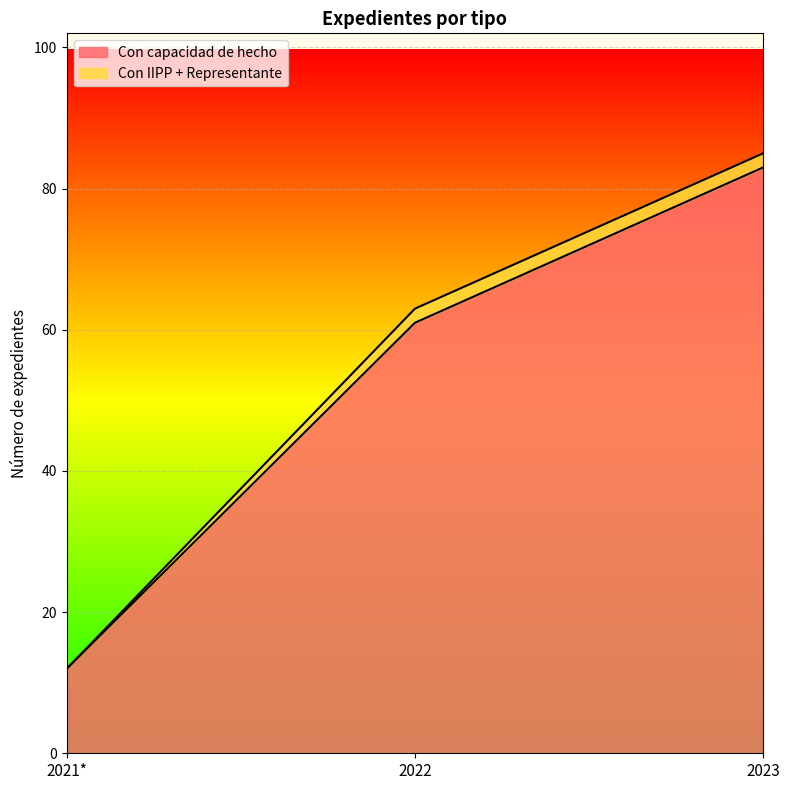

How many lines are shown in the chart?

2